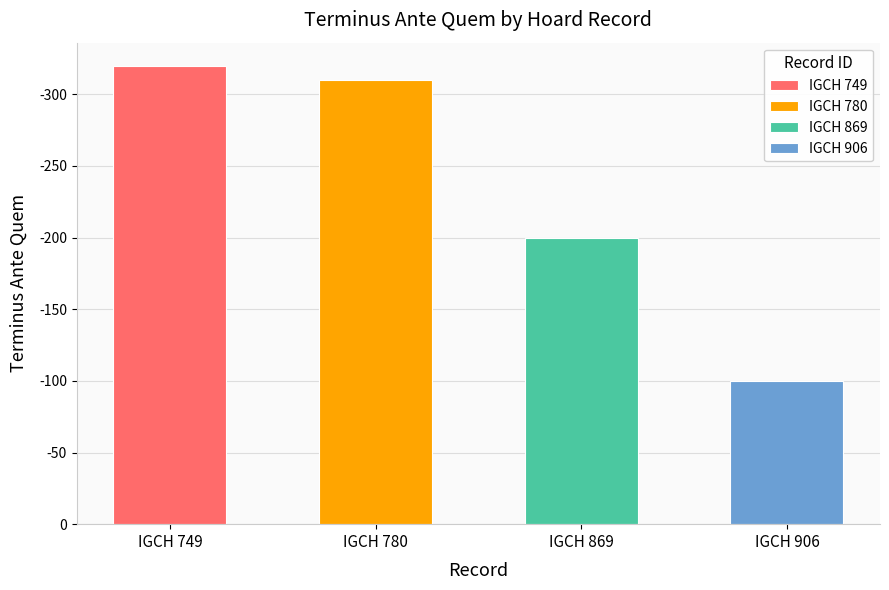

What is the greatest value displayed?

-100